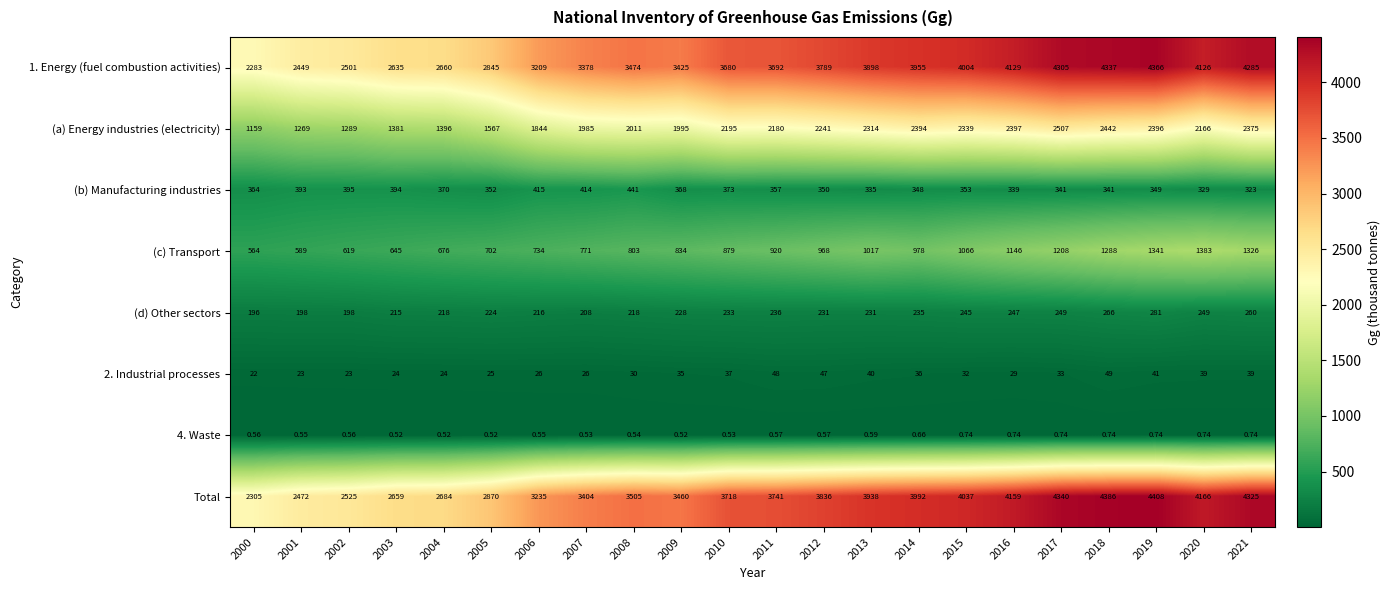

At which category is the sum across all series the highest?

2019